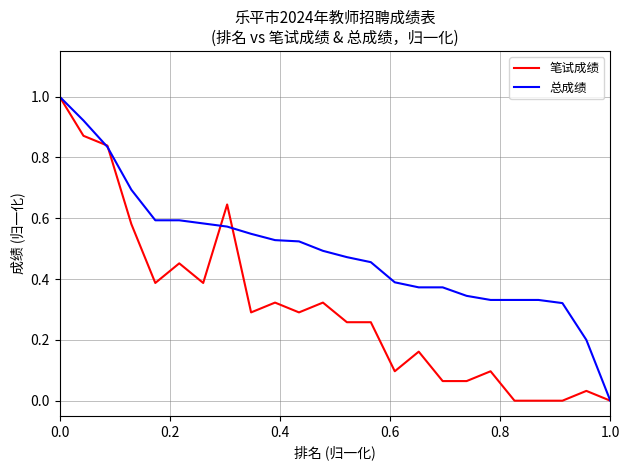

Rank the series by their average value, from highest to lowest.

总成绩, 笔试成绩